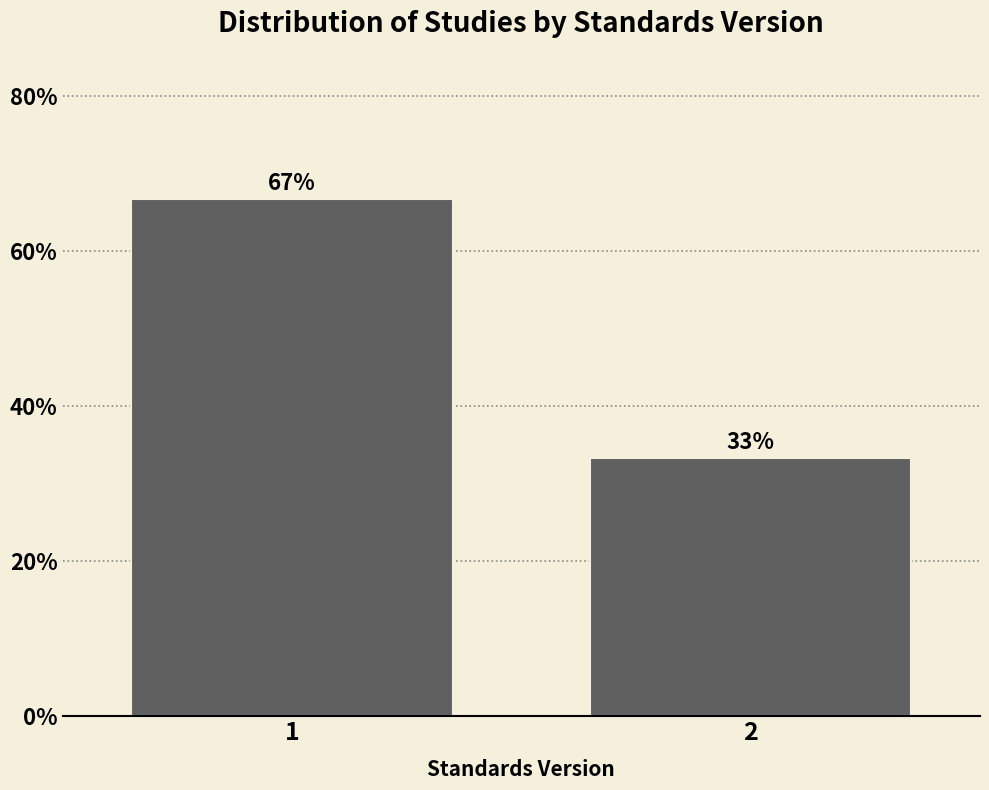

The chart shows a value of 96.4 at 1. True or false?

False